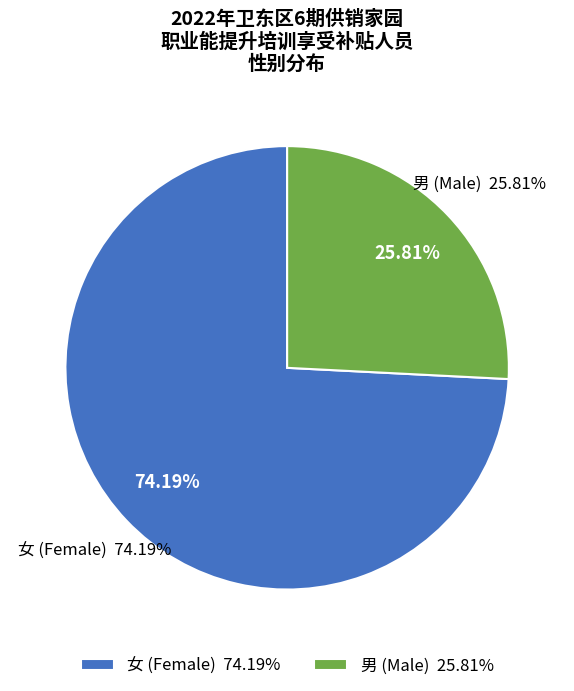

How many slices are in this pie chart?

2